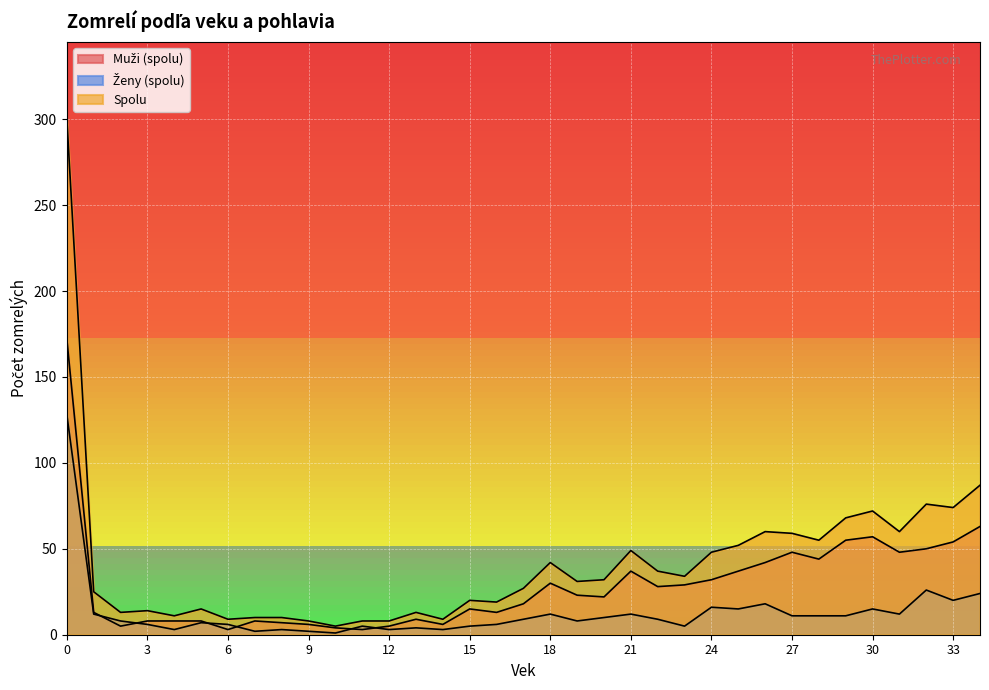

What is the maximum value for Muži (spolu)?

172